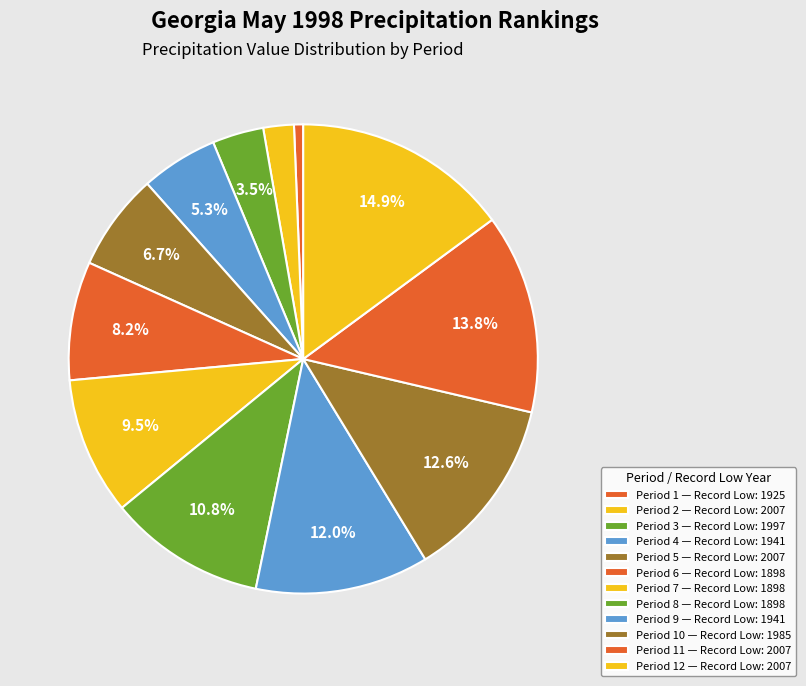

Rank the categories by value from lowest to highest.

1925, 2007, 1997, 1941, 2007, 1898, 1898, 1898, 1941, 1985, 2007, 2007